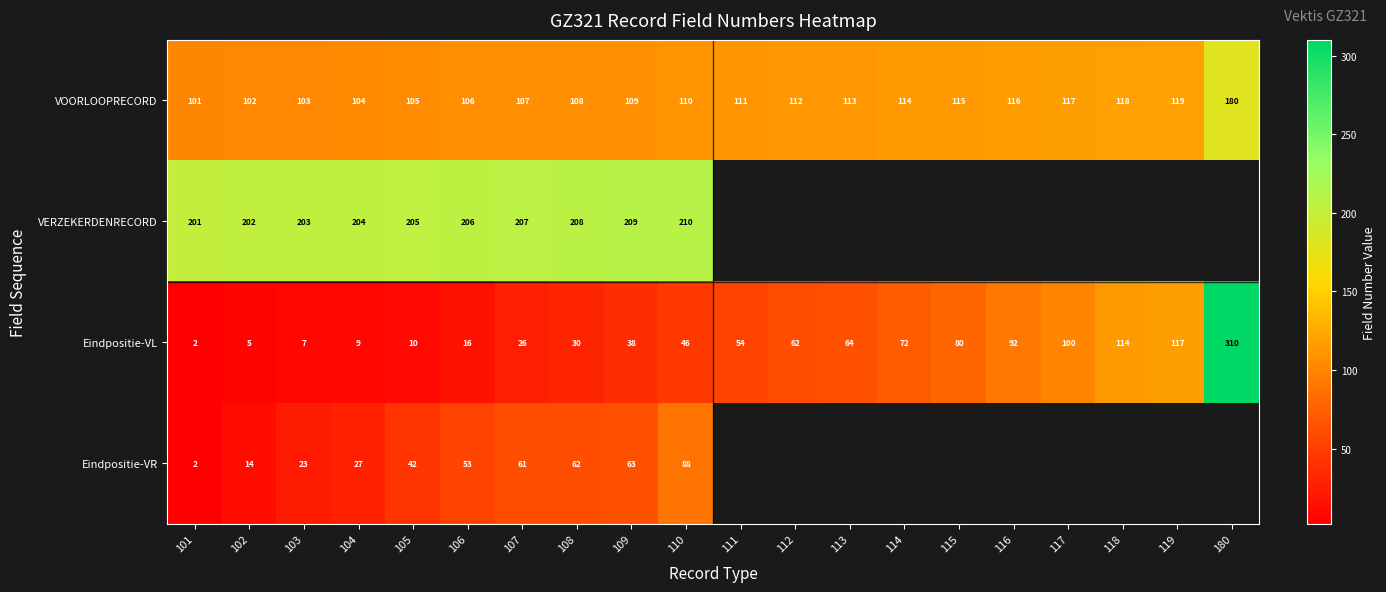

At how many categories does at least one series exceed 54?

20